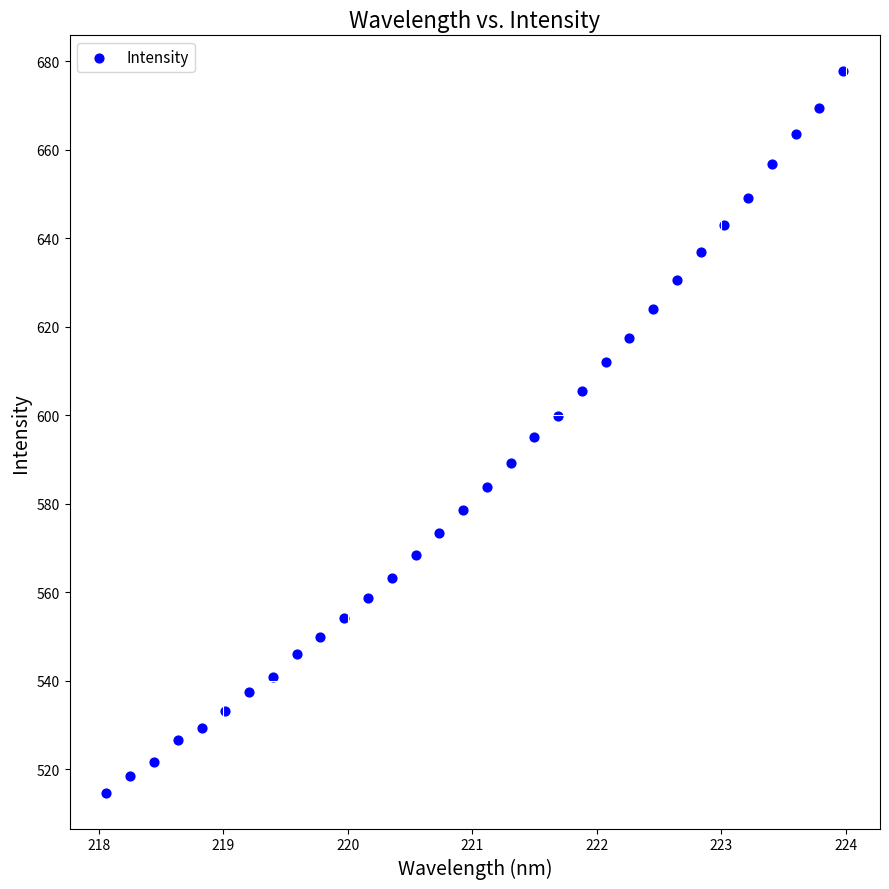

What is the range of X values (max minus min)?

5.9